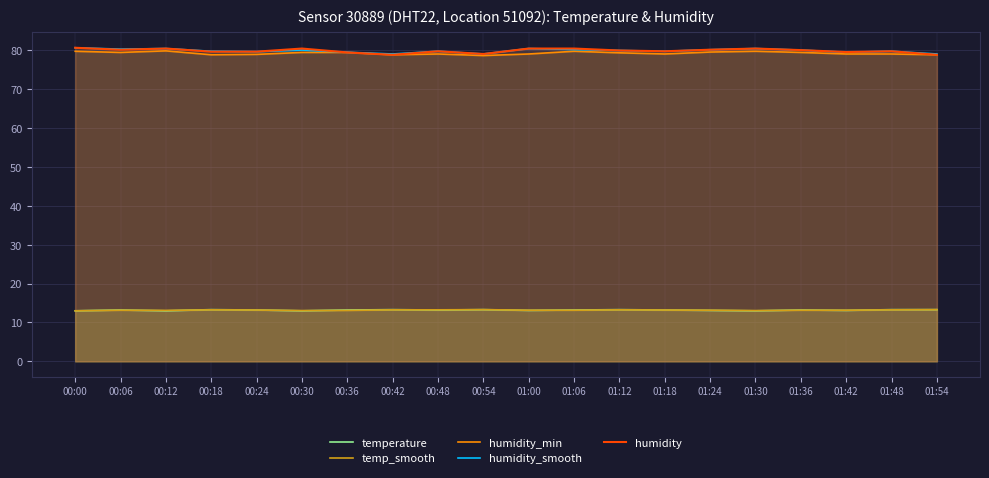

True or false: temp_smooth and humidity_smooth intersect in this chart.

False